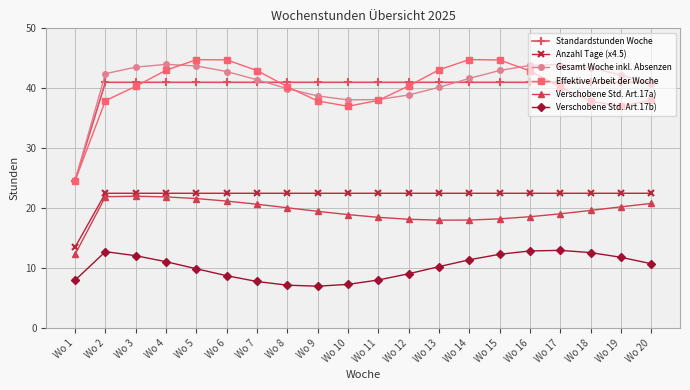

True or false: Gesamt Woche inkl. Absenzen and Verschobene Std. Art.17b) cross at least once.

False